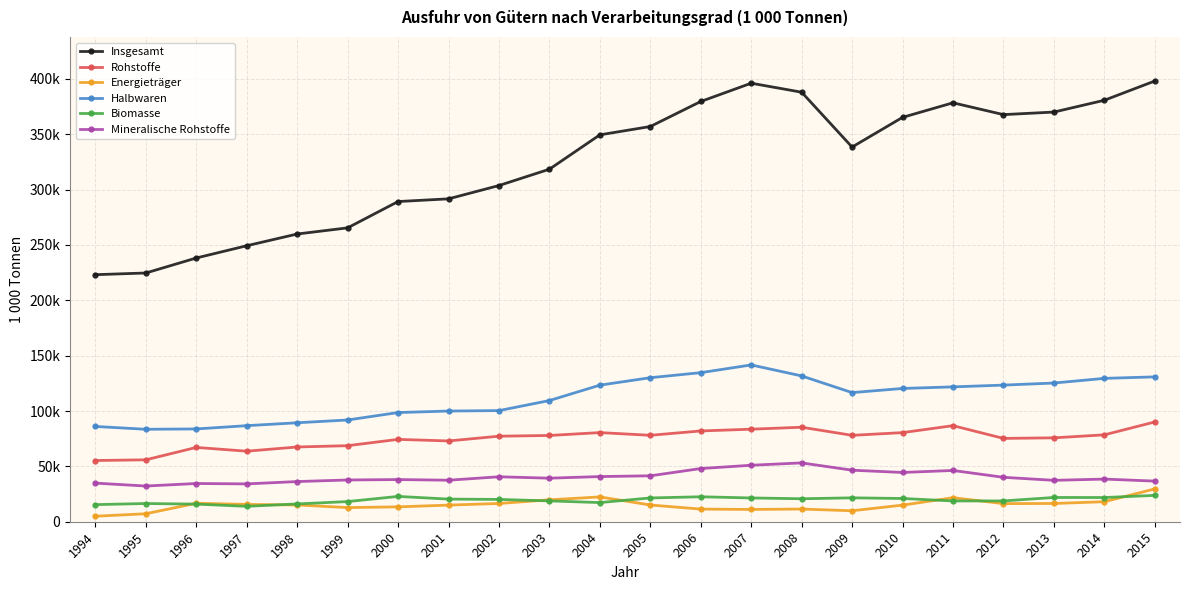

Where is the first local maximum for Biomasse?

1995